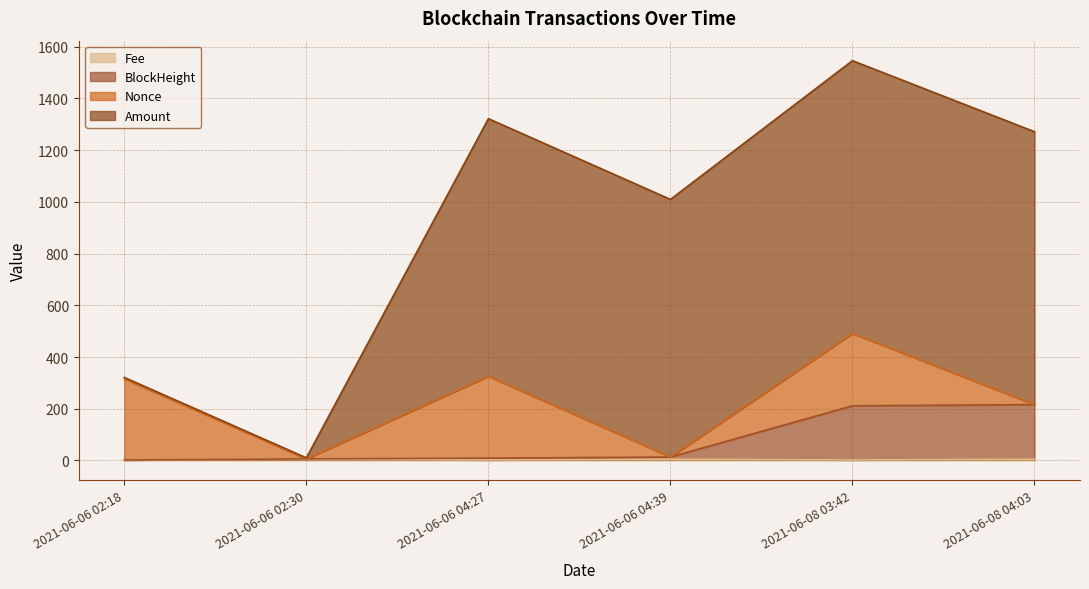

At which category is the sum across all series the highest?

2021-06-08 03:42